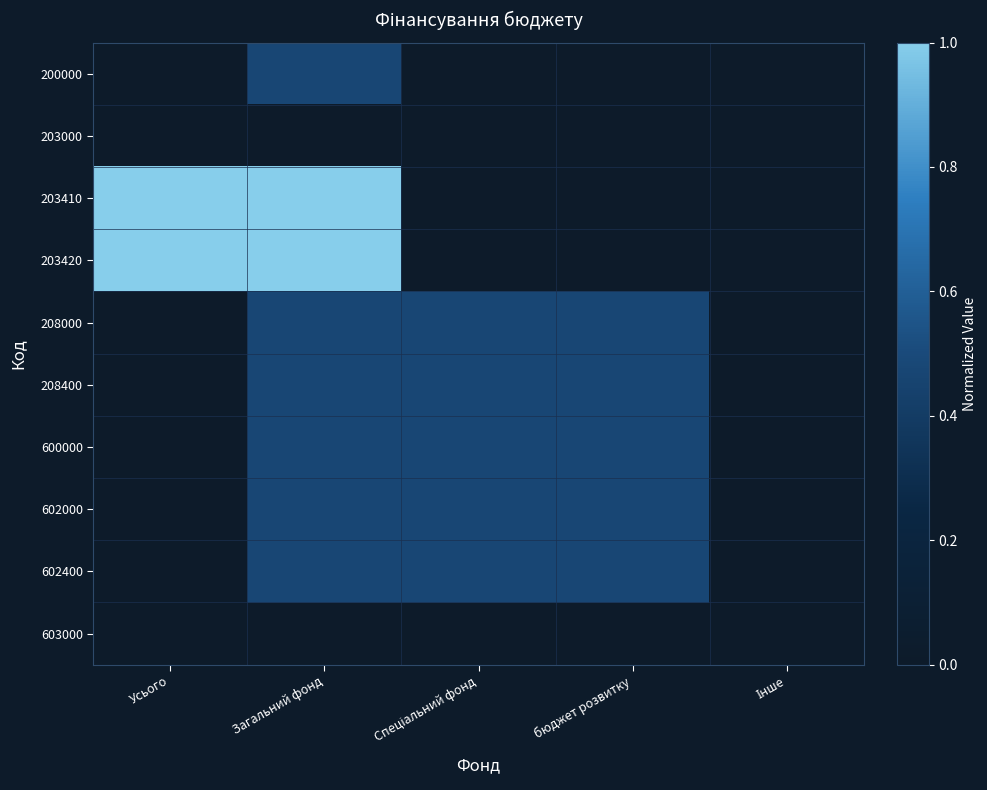

At how many categories does at least one series exceed 0?

4